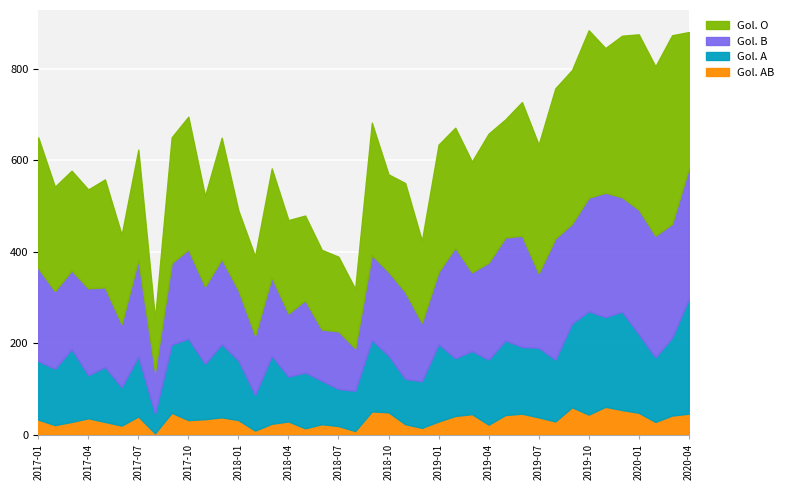

Rank the series at 2019-10 from lowest to highest value.

Gol. AB, Gol. A, Gol. B, Gol. O